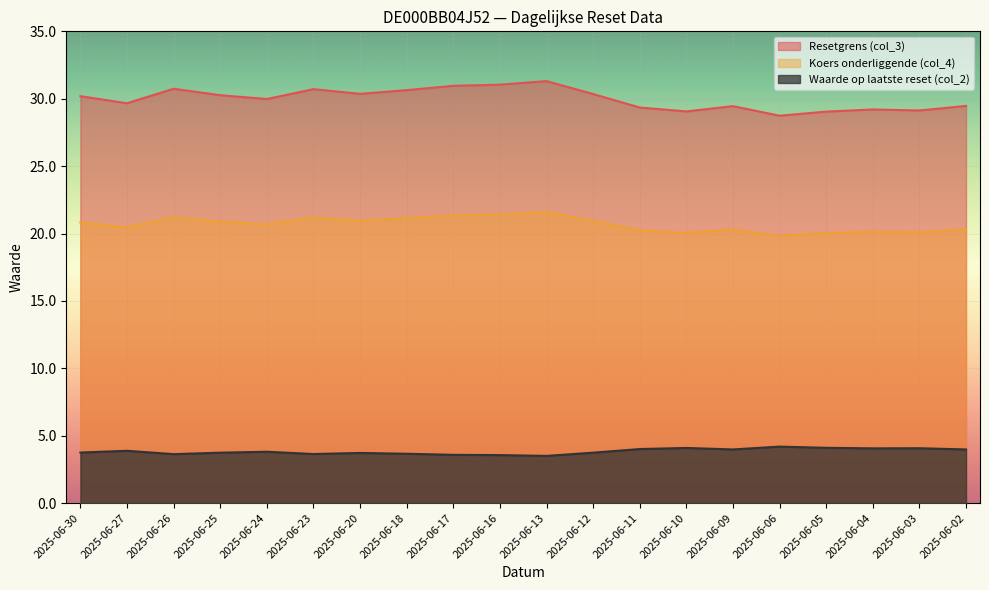

How many data points in Koers onderliggende (col_4) are above 20?

19